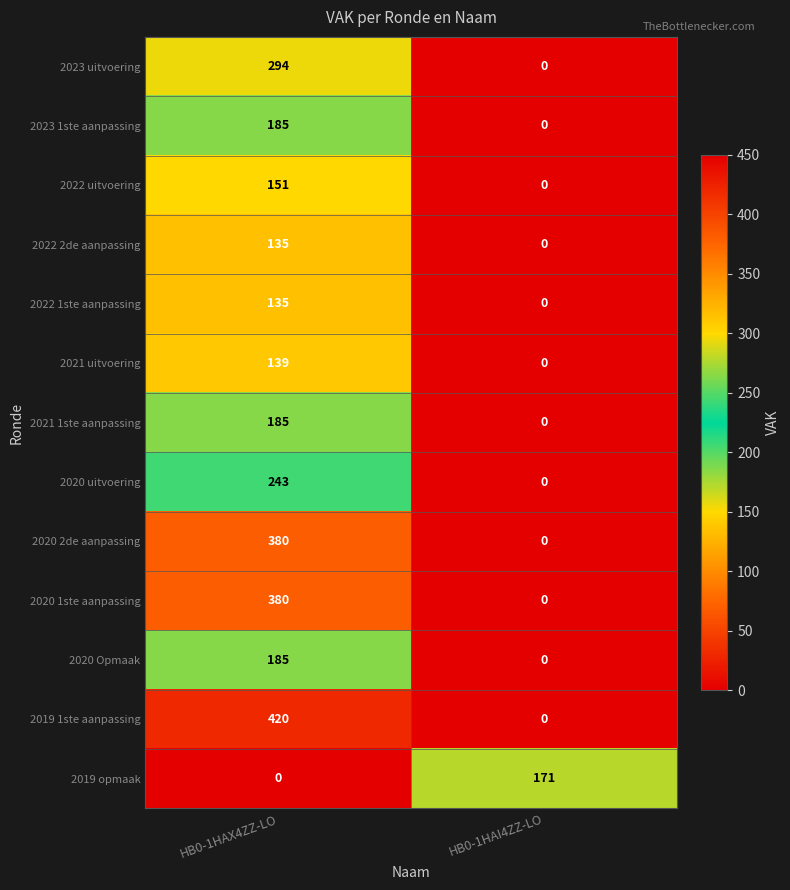

Is it true that 2022 uitvoering equals 151 at HB0-1HAX4ZZ-LO?

True